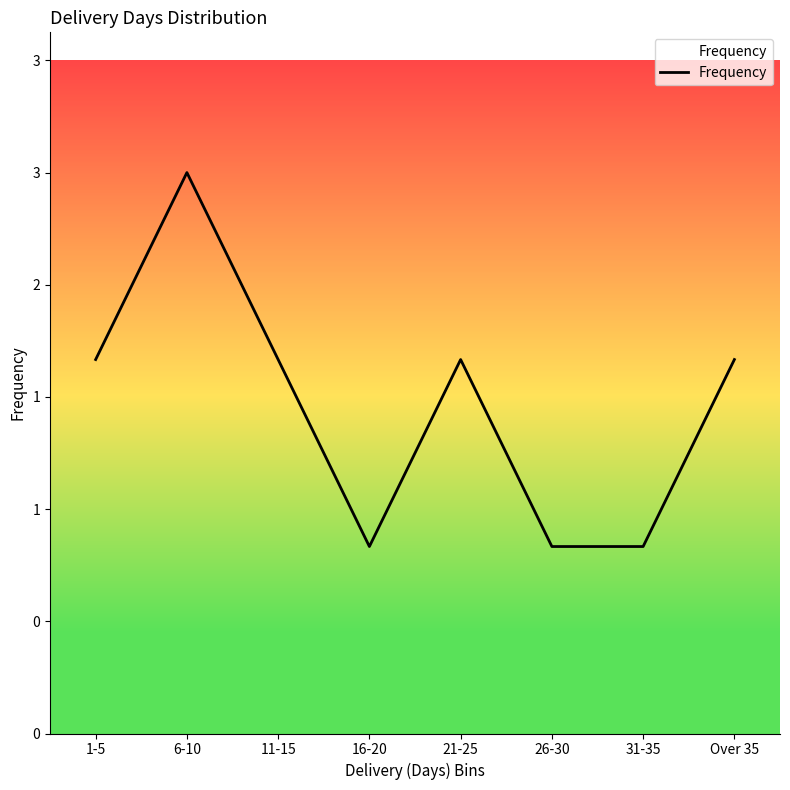

Does the chart display data point markers on the line(s)?

No